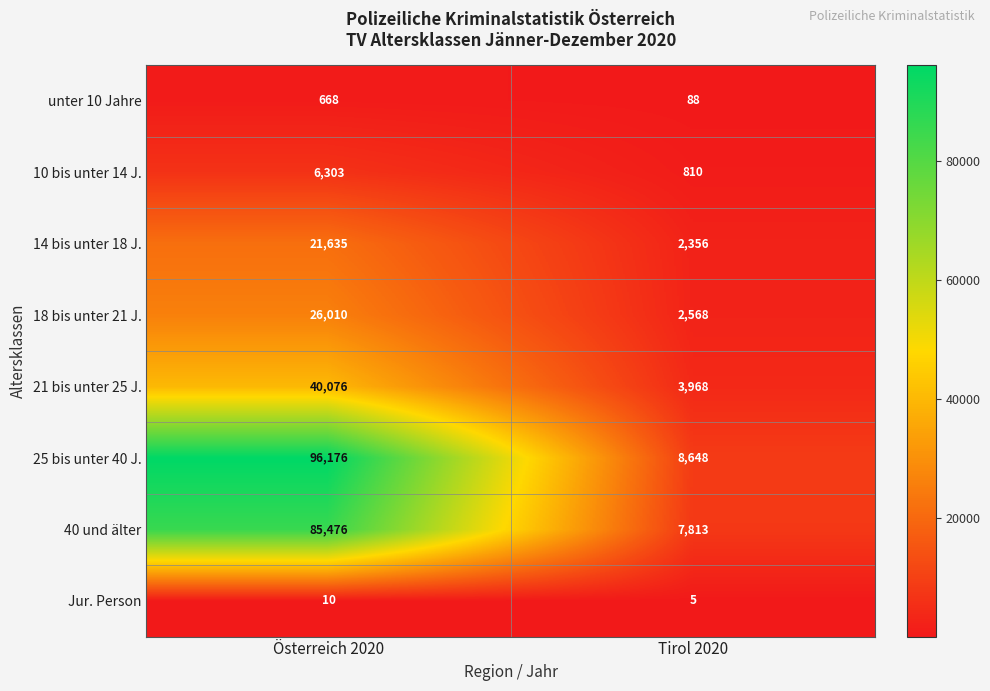

Is it true that unter 10 Jahre equals 88 at Tirol 2020?

True